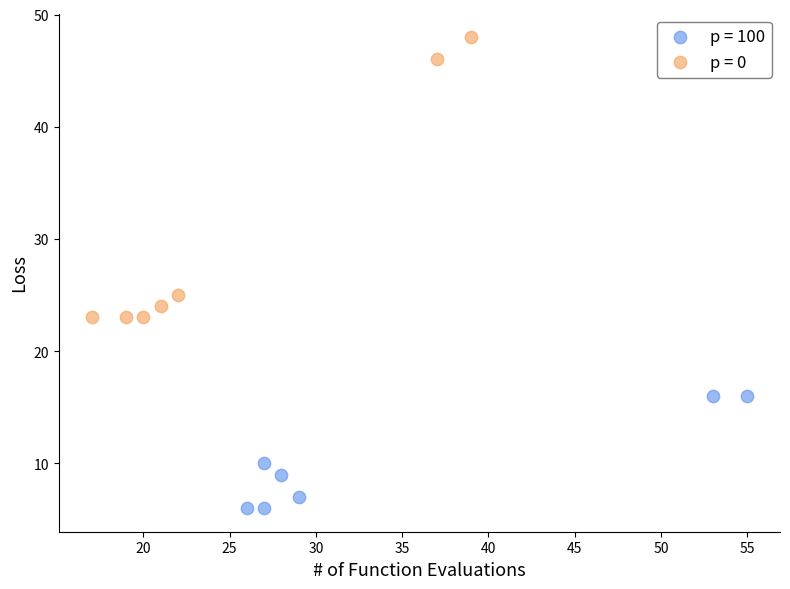

What are all the series names shown in the legend?

p = 100, p = 0